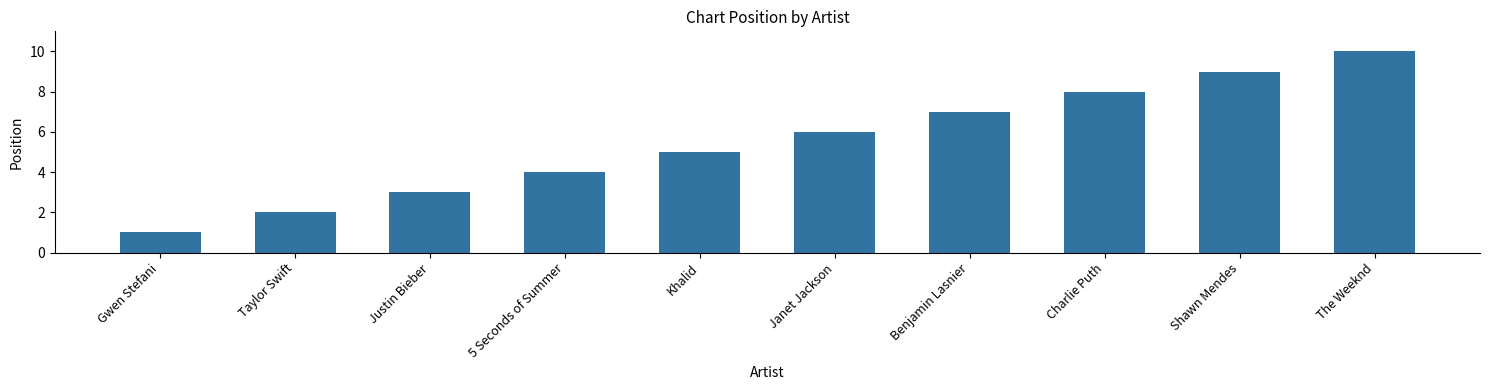

What position from the left is Shawn Mendes?

9